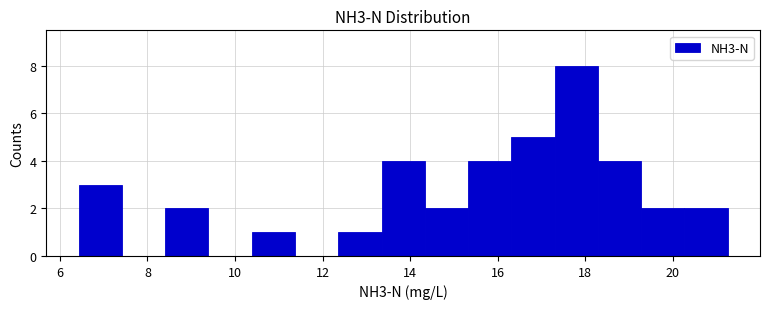

Reading left to right, transcribe this chart: for each bar, give the range it covers on the x-axis and its height. Neither the bar edges nor the heights are printed on the chart, so give them approximately, as read against the axes.

6.4 to 7.4: 3
7.4 to 8.4: 0
8.4 to 9.4: 2
9.4 to 10.4: 0
10.4 to 11.4: 1
11.4 to 12.4: 0
12.4 to 13.4: 1
13.4 to 14.4: 4
14.4 to 15.4: 2
15.4 to 16.4: 4
16.4 to 17.2: 5
17.2 to 18.2: 8
18.2 to 19.2: 4
19.2 to 20.2: 2
20.2 to 21.2: 2